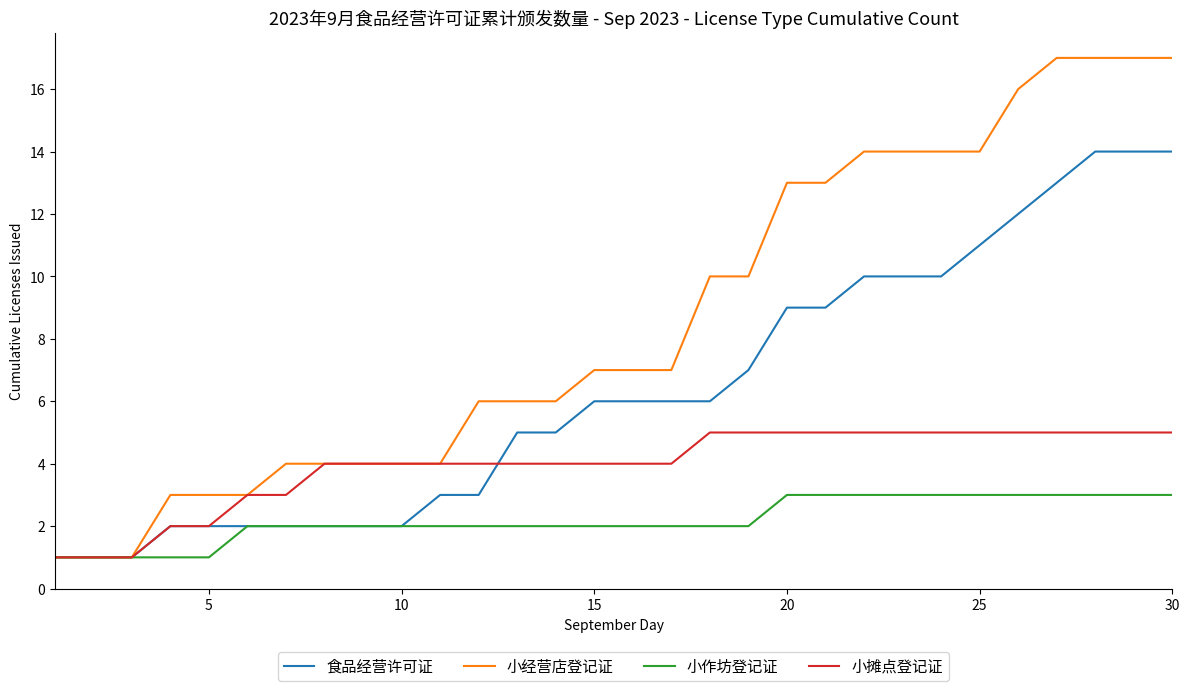

What is the highest value of the 小作坊登记证 series?

3